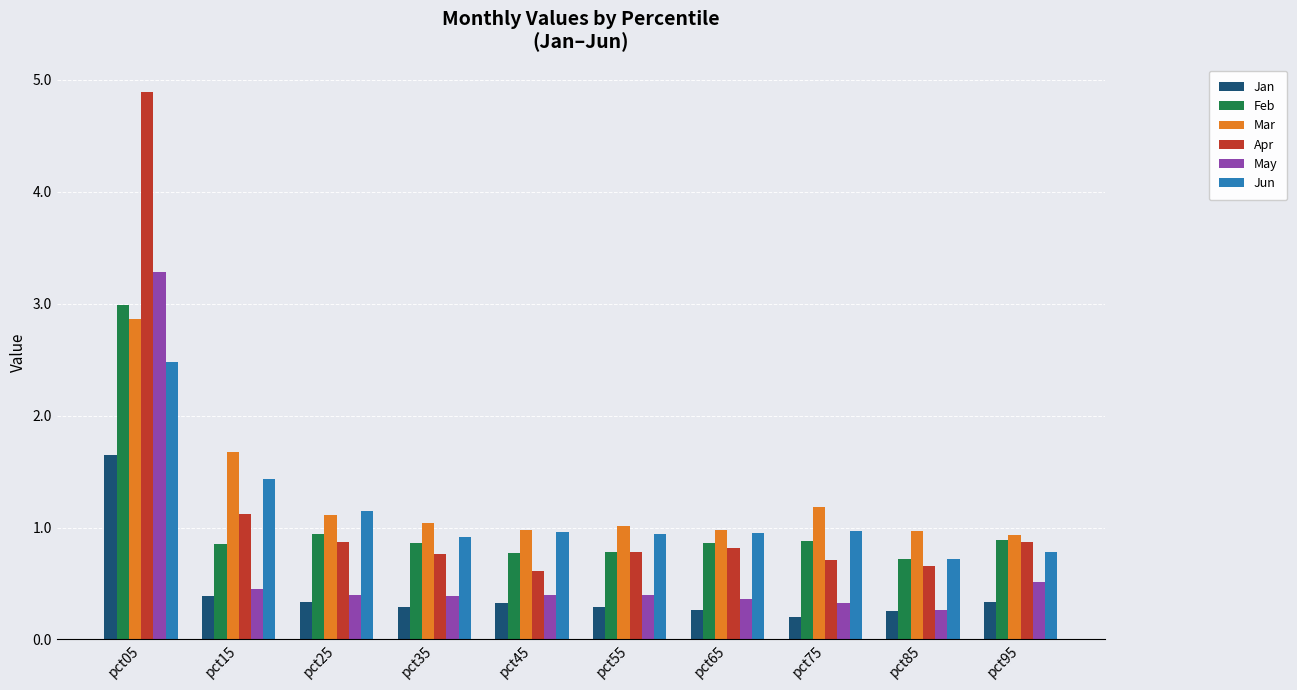

What is the average value of the Jun series?

1.1